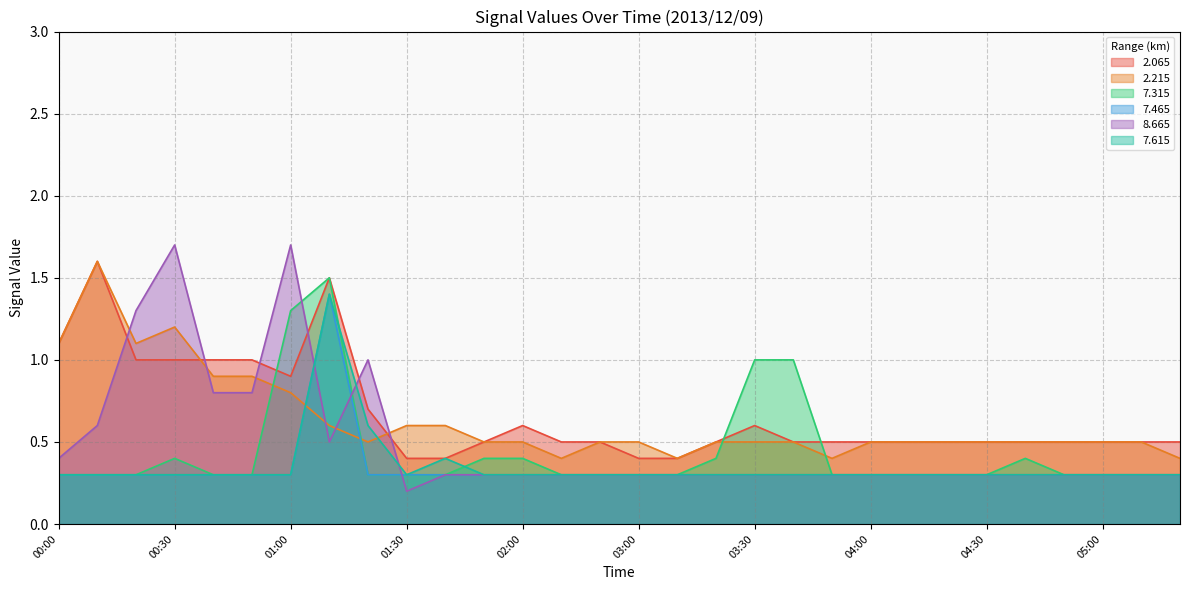

List the labels in order of   7.315 value, smallest first.

00:00, 00:10, 00:20, 00:40, 00:50, 01:20, 01:30, 01:40, 02:10, 02:20, 03:00, 03:10, 03:50, 04:00, 04:10, 04:20, 04:30, 04:50, 05:00, 05:10, 05:20, 00:30, 01:50, 02:00, 03:20, 04:40, 03:30, 03:40, 01:00, 01:10